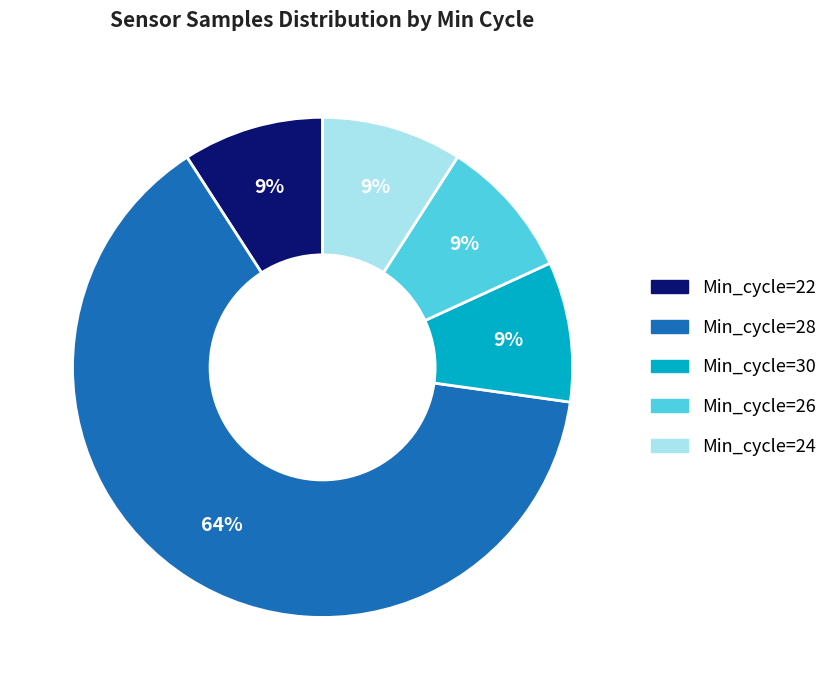

Does Min_cycle=28 account for over 50% of the chart?

Yes